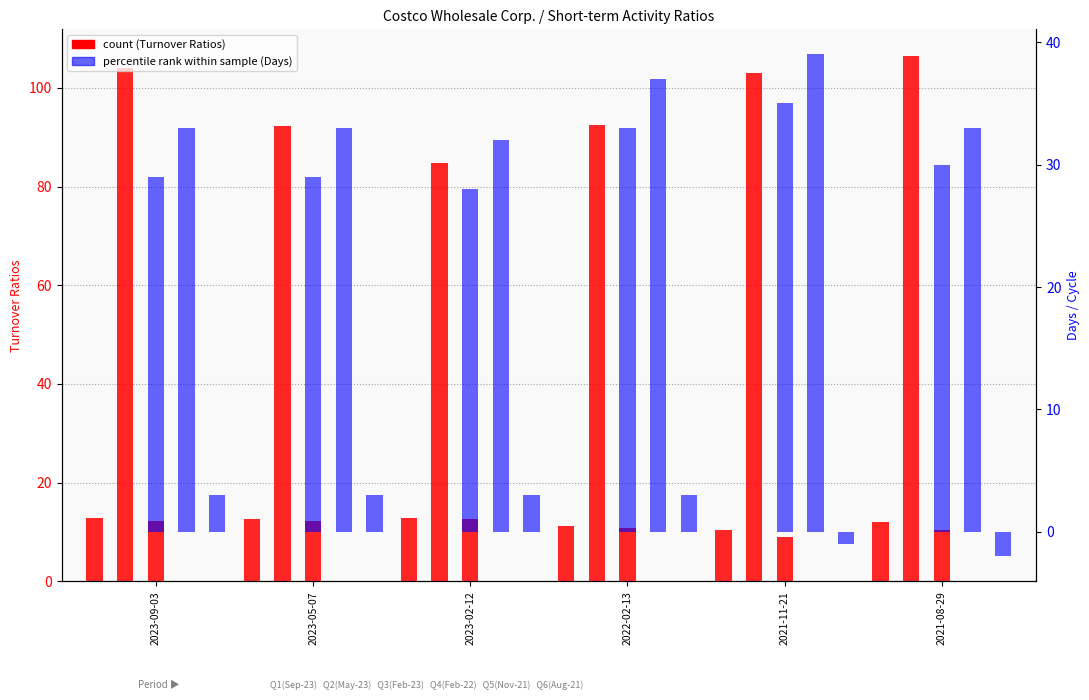

What is the smallest value displayed?

-2.0